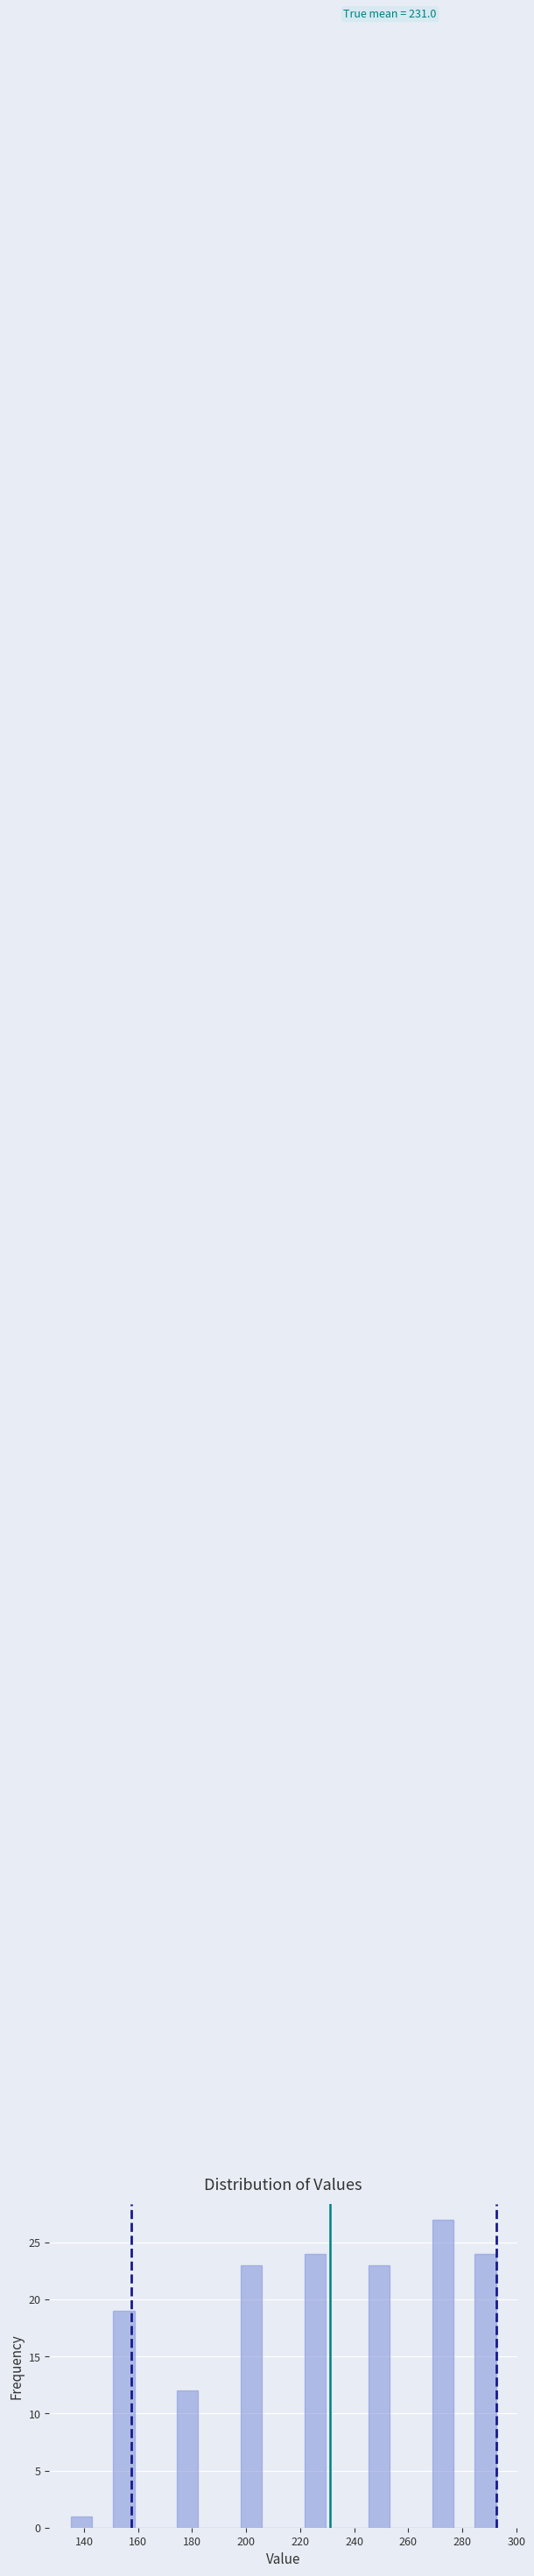

Around what value on the x-axis is the tallest bar? Give the approximate position of its centre, as read against the axis.

272